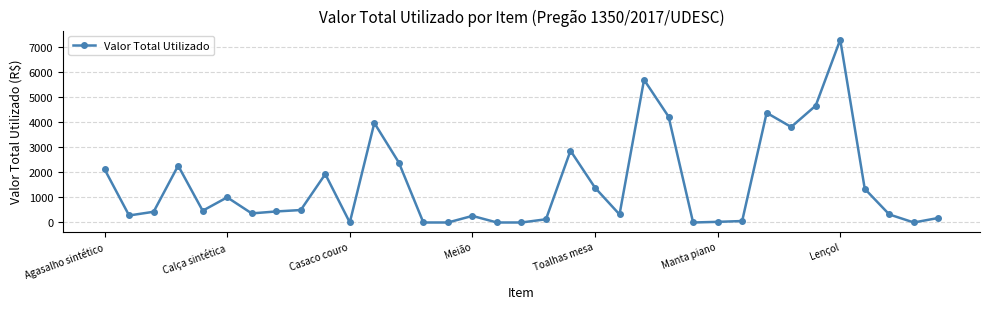

What is the average value?

1513.7